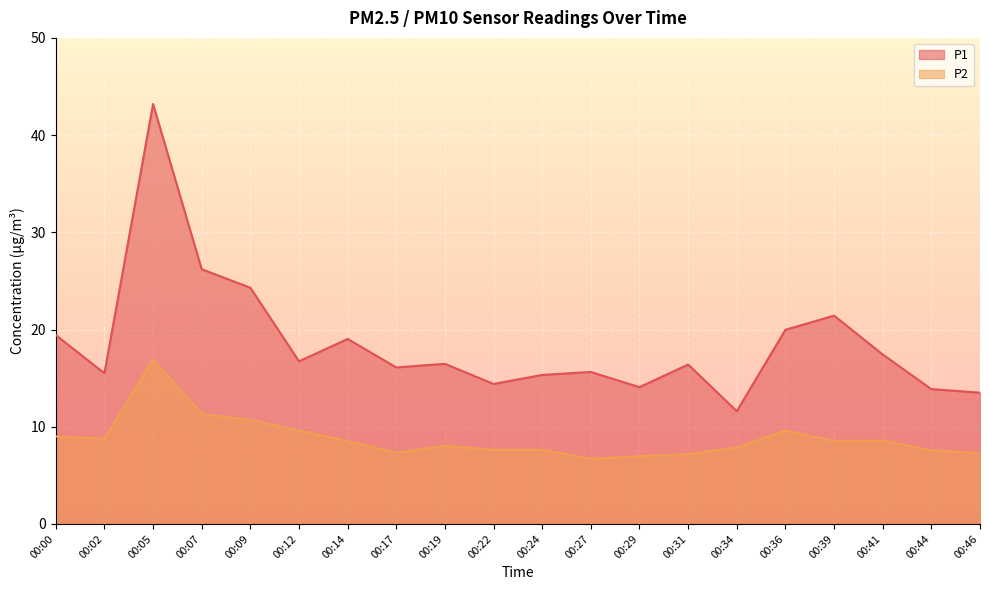

How many interior local peaks does the P2 series have?

4